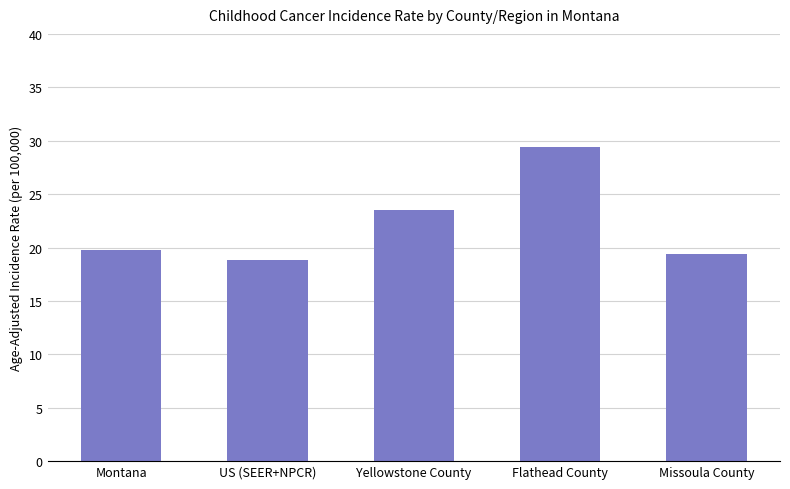

How many distinct data groups are displayed?

1